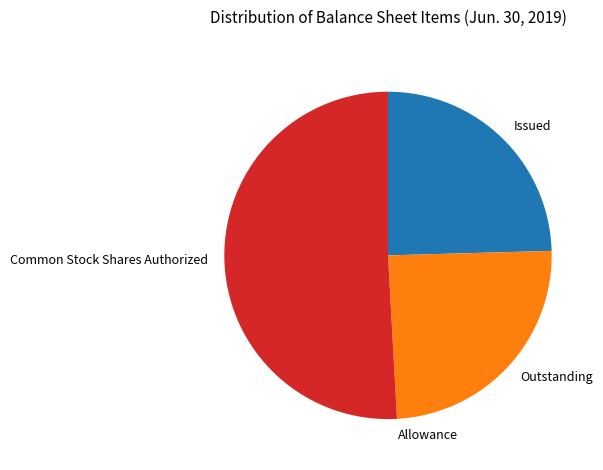

Is it true that Issued is 10% of the pie?

False